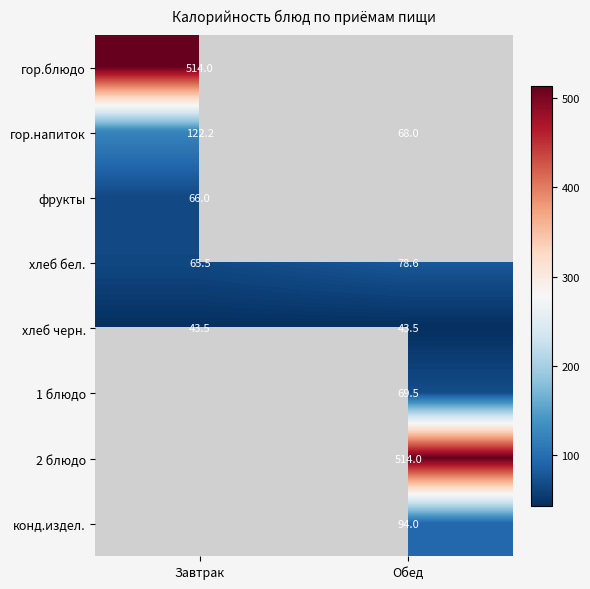

Where does the гор.напиток series first go above 122?

Завтрак